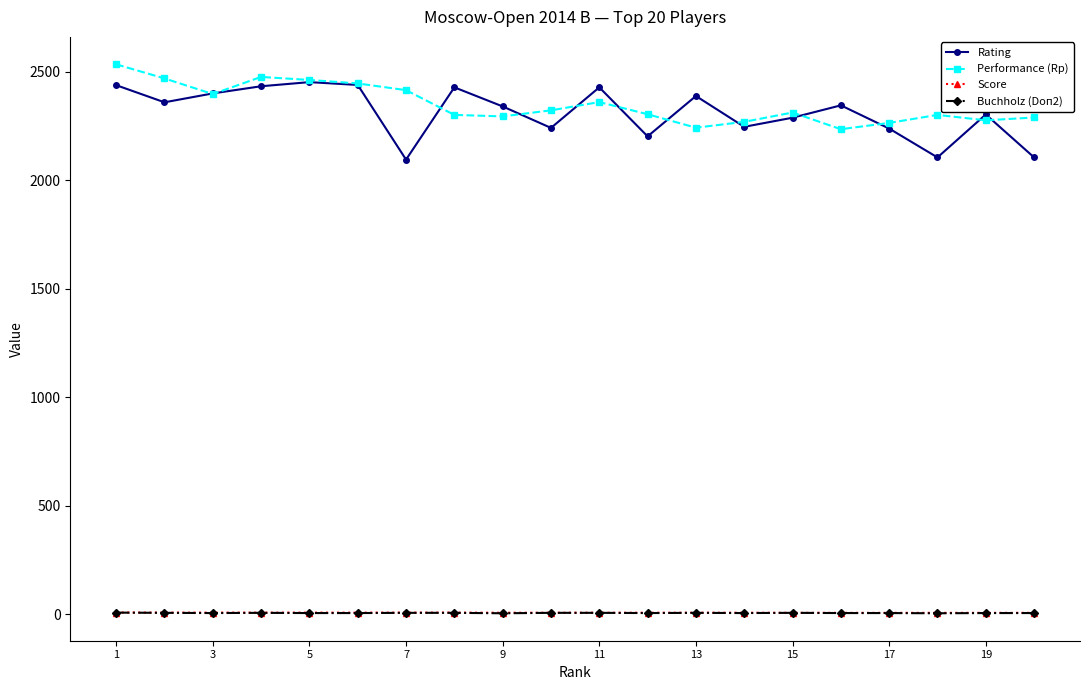

True or false: Performance (Rp) has more than 2 points higher than both neighbors.

True